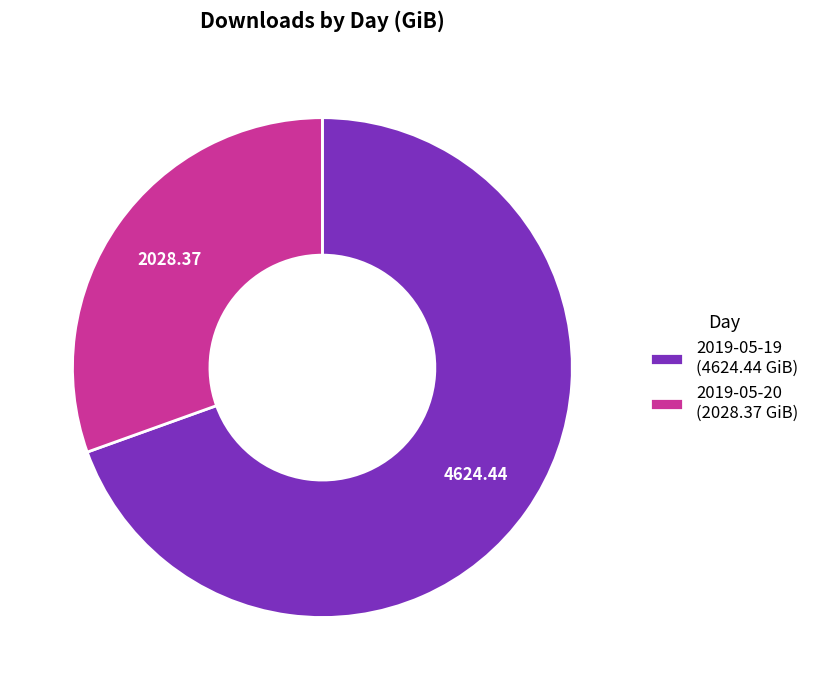

How many segments does this pie chart have?

2